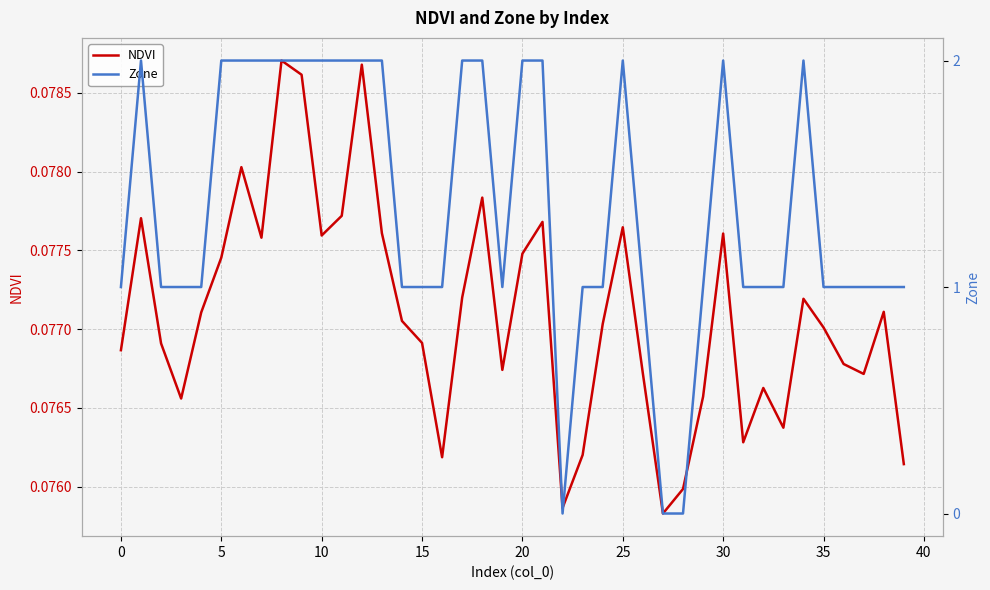

The value of Zone at 37 is 1.0. True or false?

True